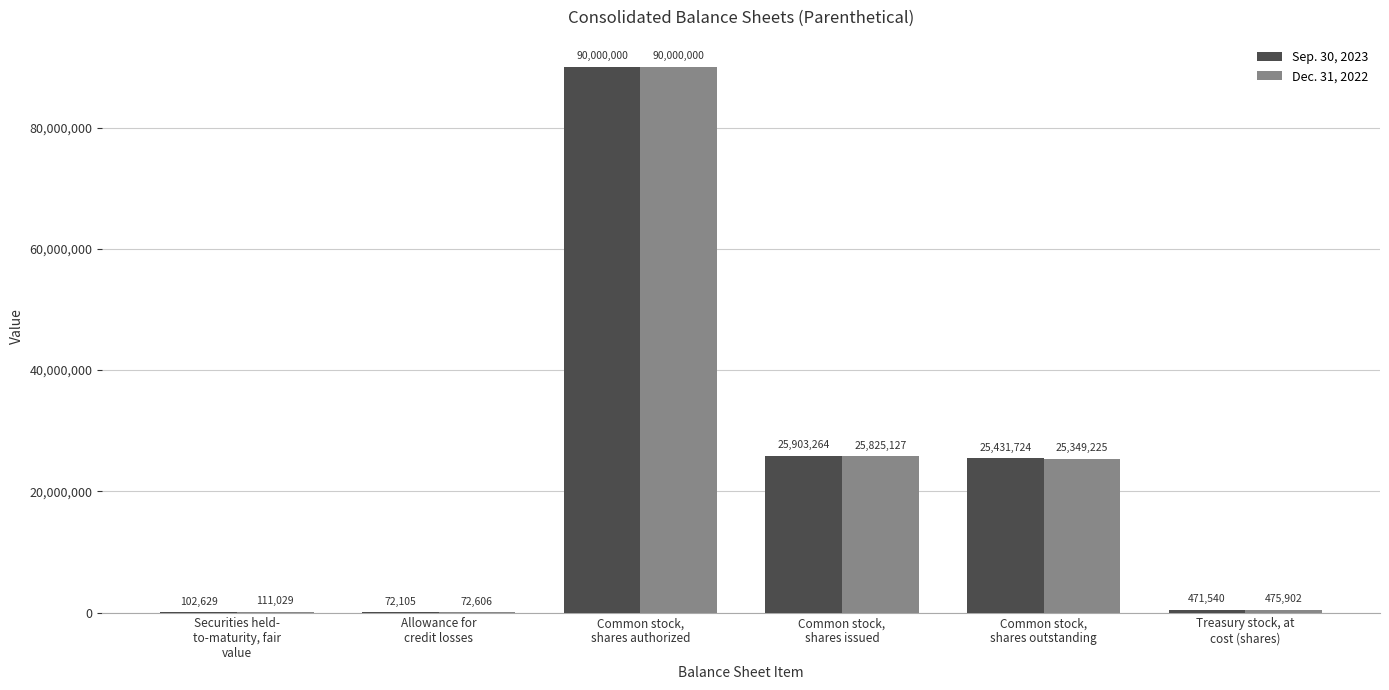

Which series has the widest spread of values?

Sep. 30, 2023